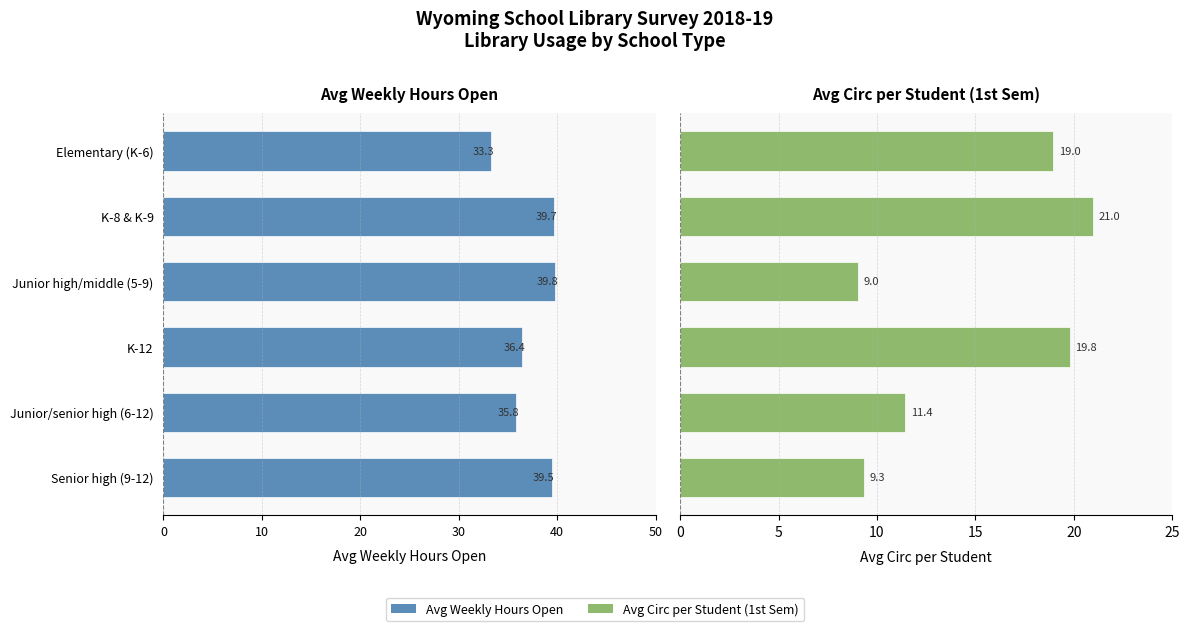

How many bars are there in each group?

2